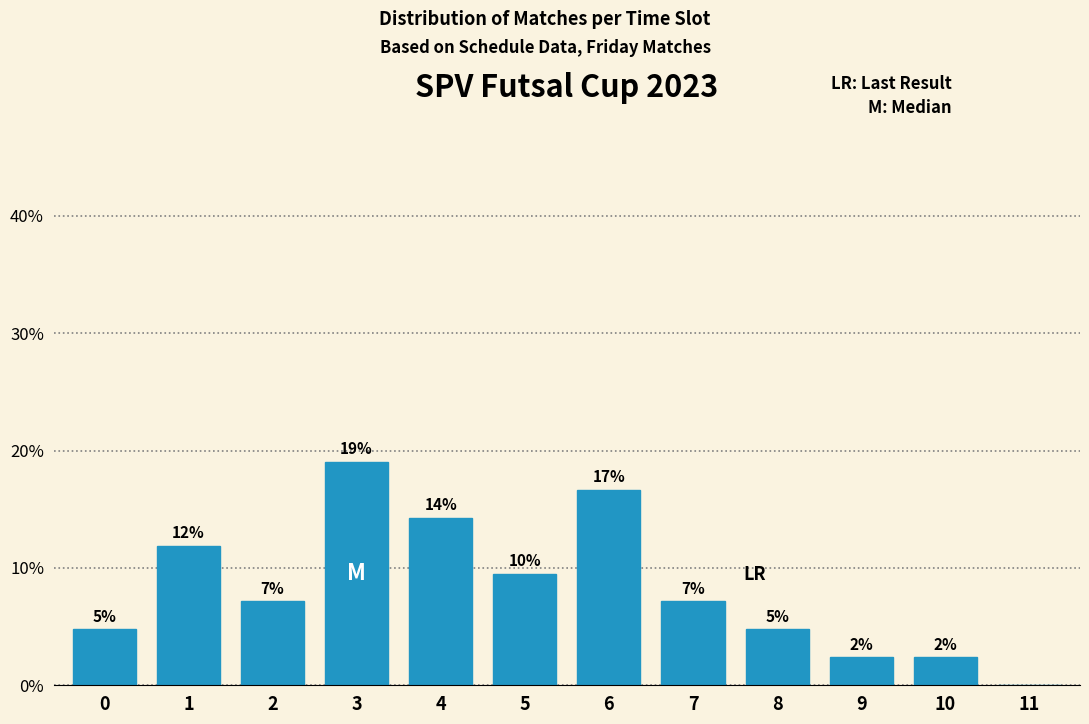

Are the bars horizontal?

No